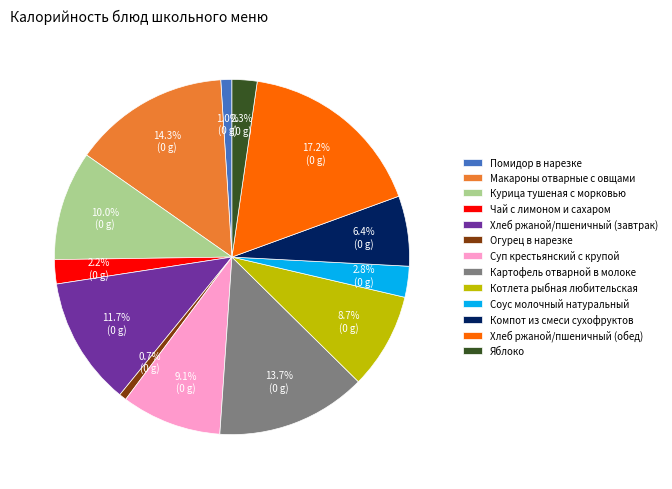

What is the largest slice in the pie chart?

Хлеб ржаной/пшеничный (обед)